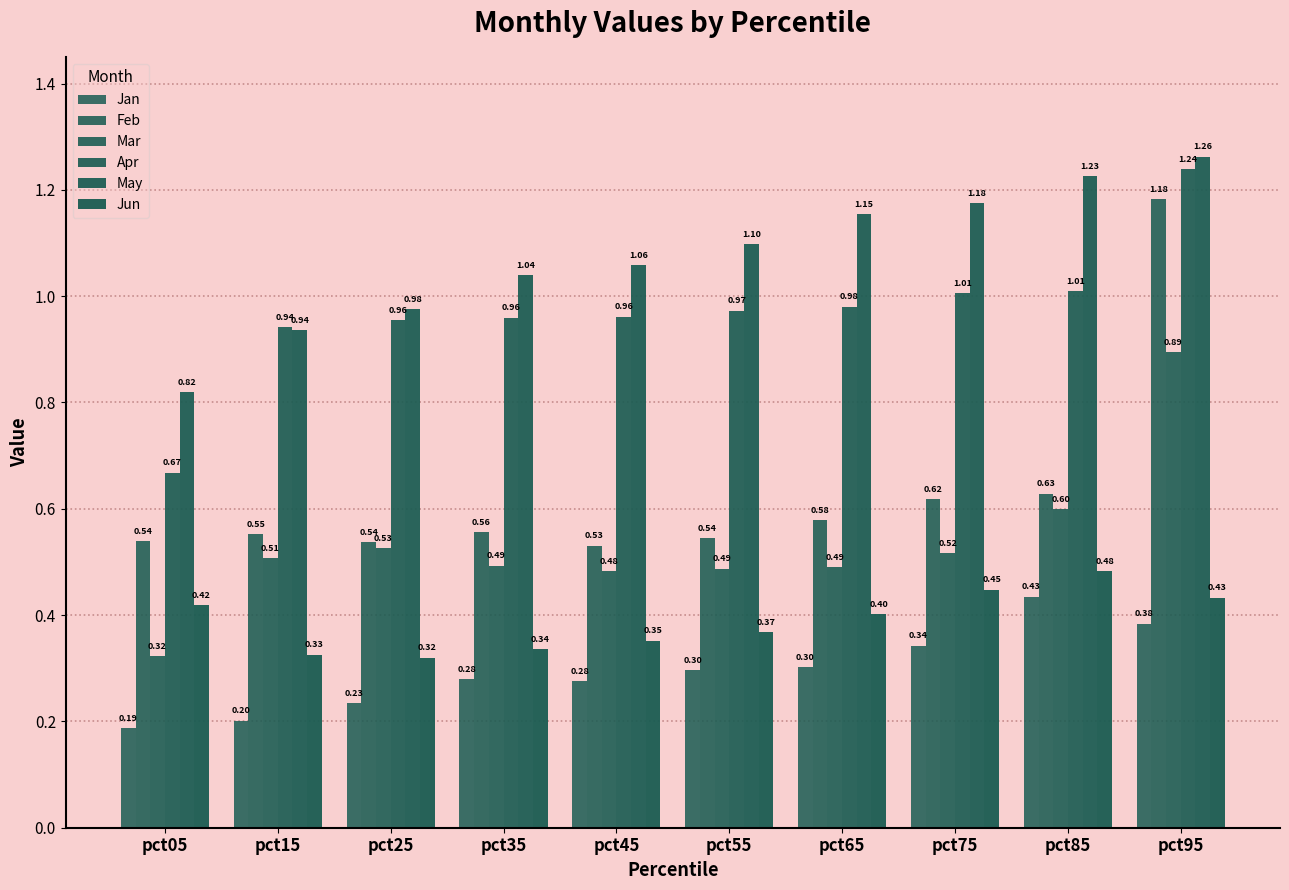

Between pct35 and pct25, which is larger?

pct35